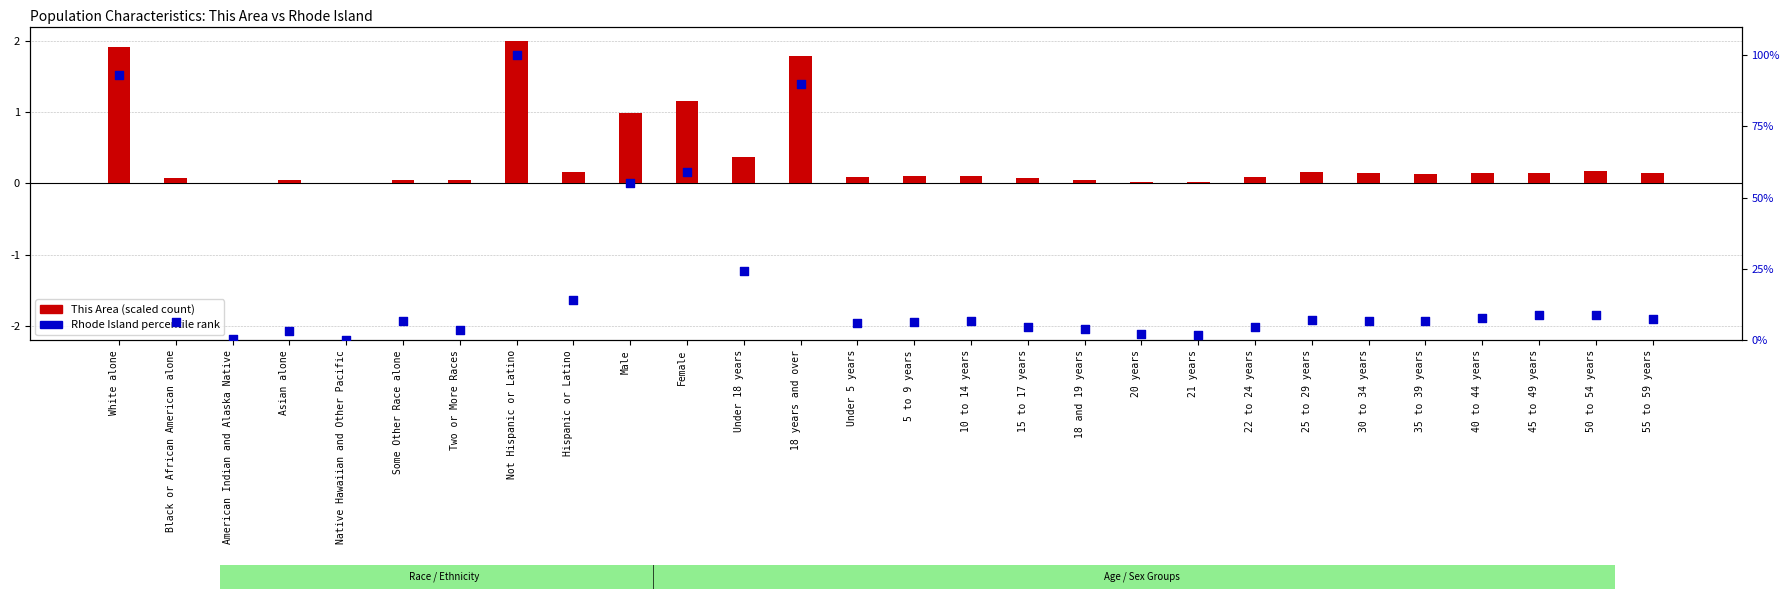

Which series has the largest Y range (max minus min)?

Rhode Island percentile